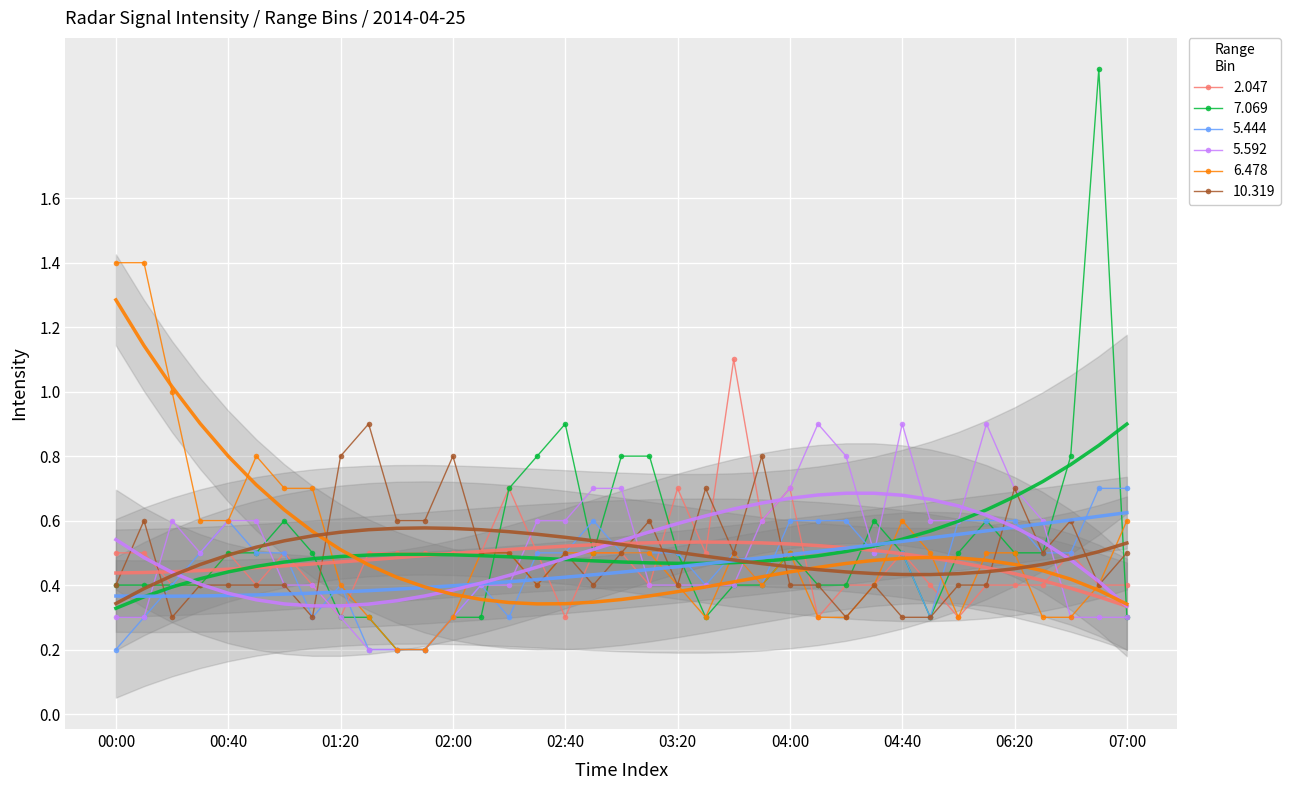

What position from the left is 01:20?

9